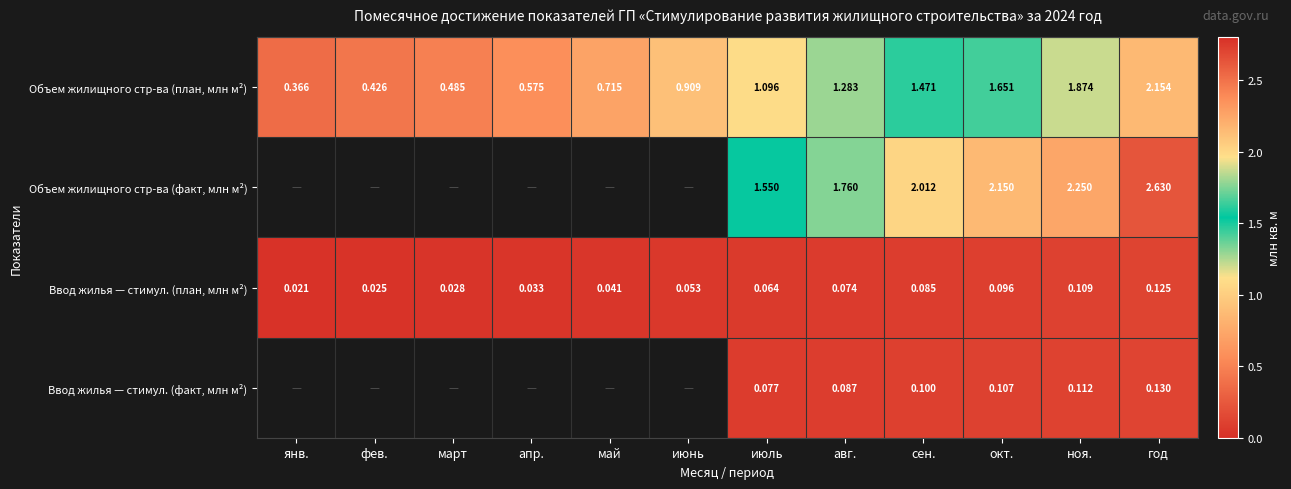

At which label does Объем жилищного стр-ва (план, млн м²) first exceed 1?

июль